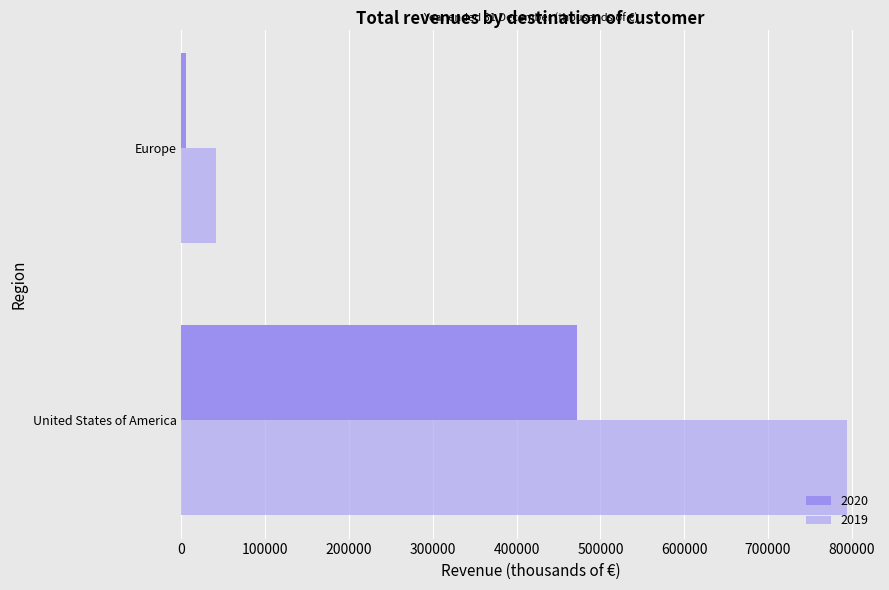

At how many categories does at least one series exceed 359555?

1